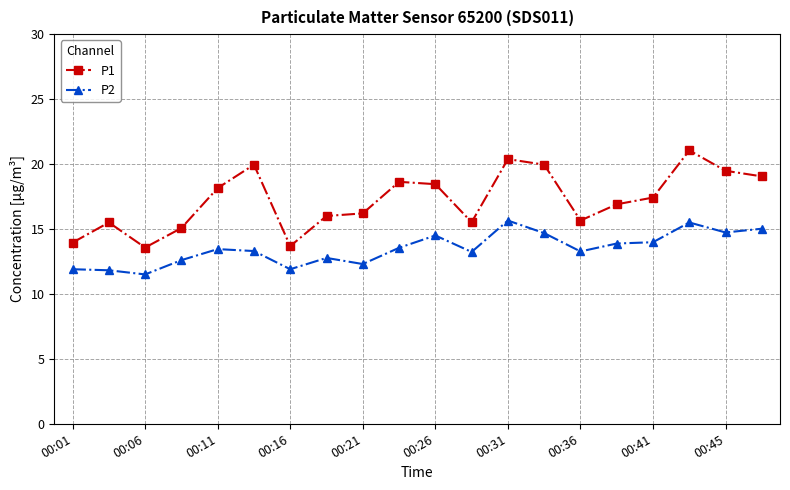

True or false: P1 has more than 0 interior local peaks.

True